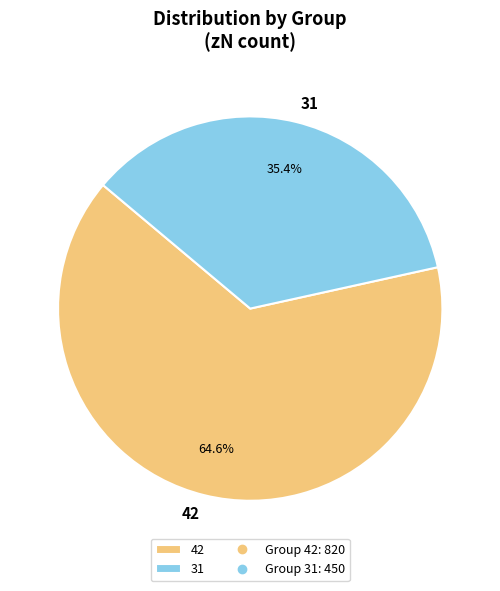

Count the number of slices in the pie.

2